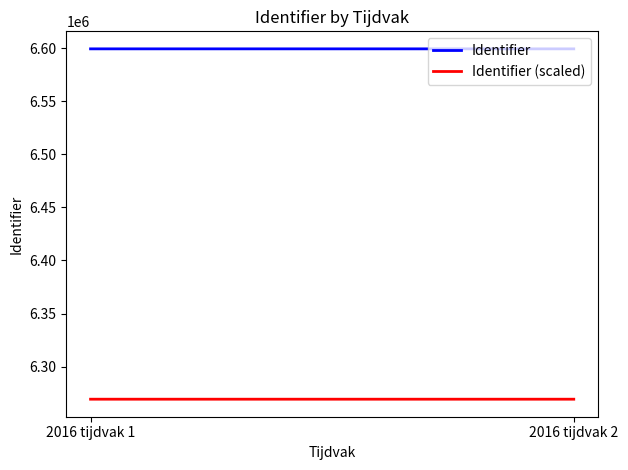

How many data points in Identifier (scaled) are above 6269316?

1